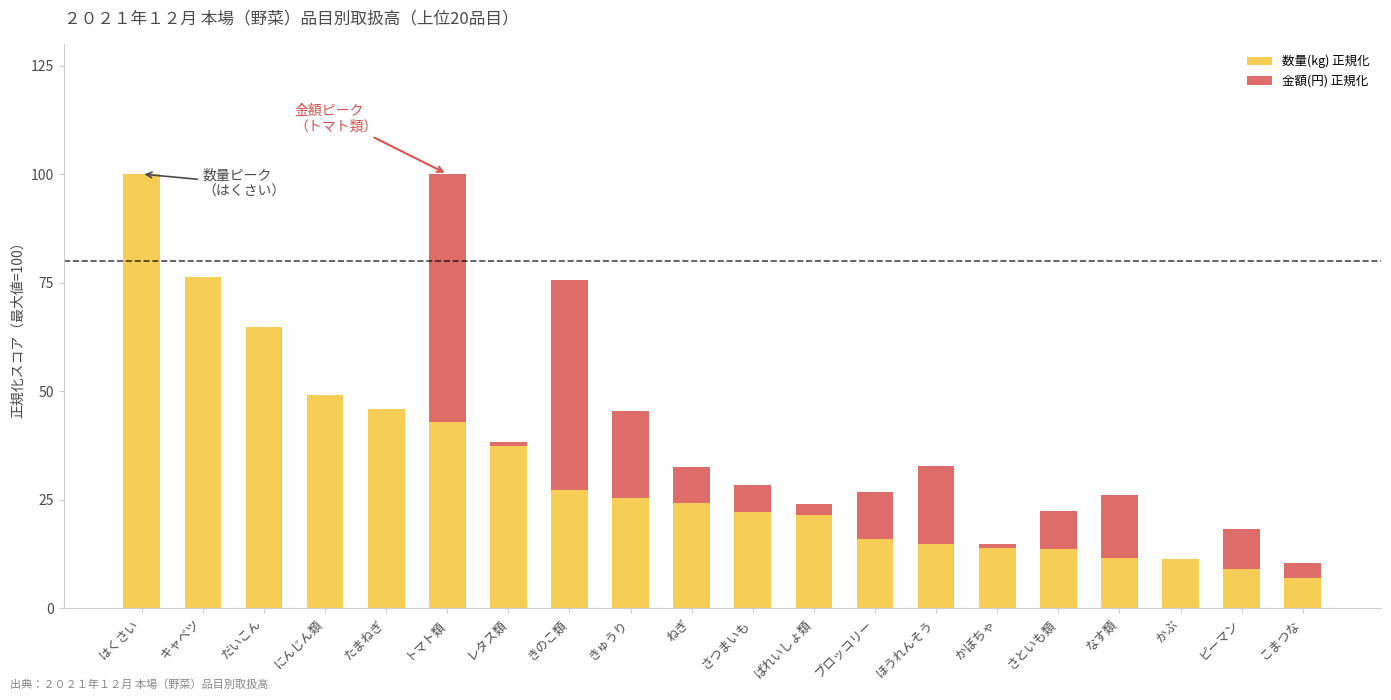

At which label does 数量(kg) 正規化 reach its peak?

はくさい